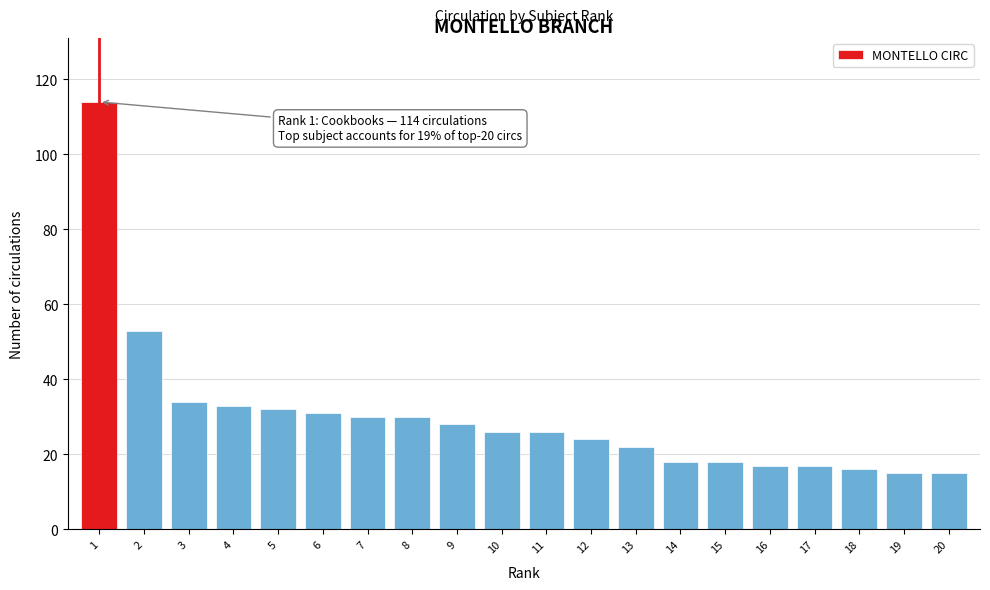

Reading left to right, transcribe all the data shown in this chart.

114	53	34	33	32	31	30	30	28	26	26	24	22	18	18	17	17	16	15	15